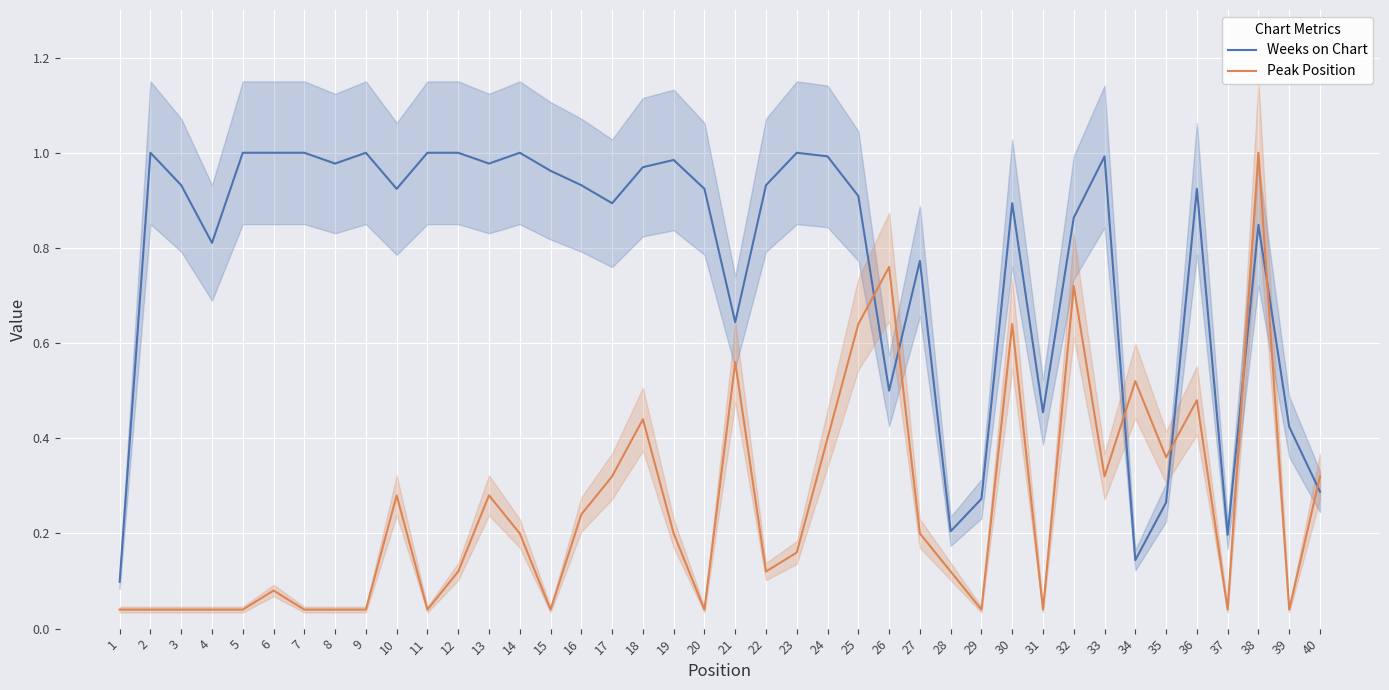

Where is Peak Position nearest to the value 0?

1